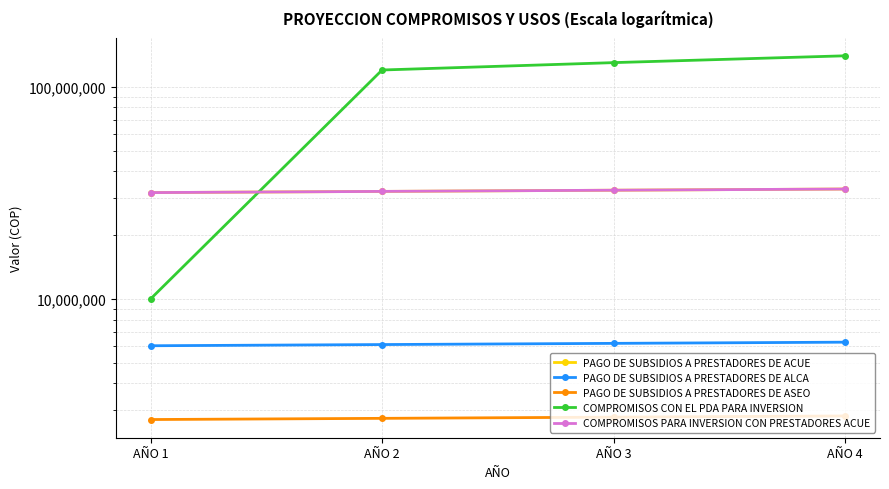

Reading left to right, list all the values displayed in this chart.

PAGO DE SUBSIDIOS A PRESTADORES DE ACUE: 31728093.0	32140558.2	32558385.5	32981644.5
PAGO DE SUBSIDIOS A PRESTADORES DE ALCA: 6021092.0	6099366.2	6178658.0	6258980.5
PAGO DE SUBSIDIOS A PRESTADORES DE ASEO: 2703580.0	2738726.5	2774330.0	2810396.3
COMPROMISOS CON EL PDA PARA INVERSION: 10000000.0	120000000.0	130000000.0	140000000.0
COMPROMISOS PARA INVERSION CON PRESTADORES ACUE: 31728093.0	32140558.2	32558385.5	32981644.5